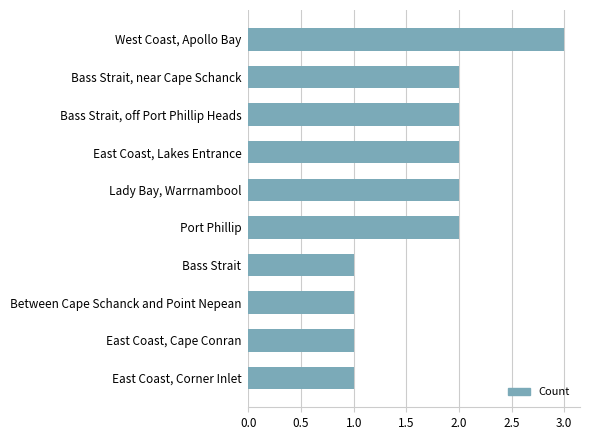

Count the values in the range 1 to 2.

9